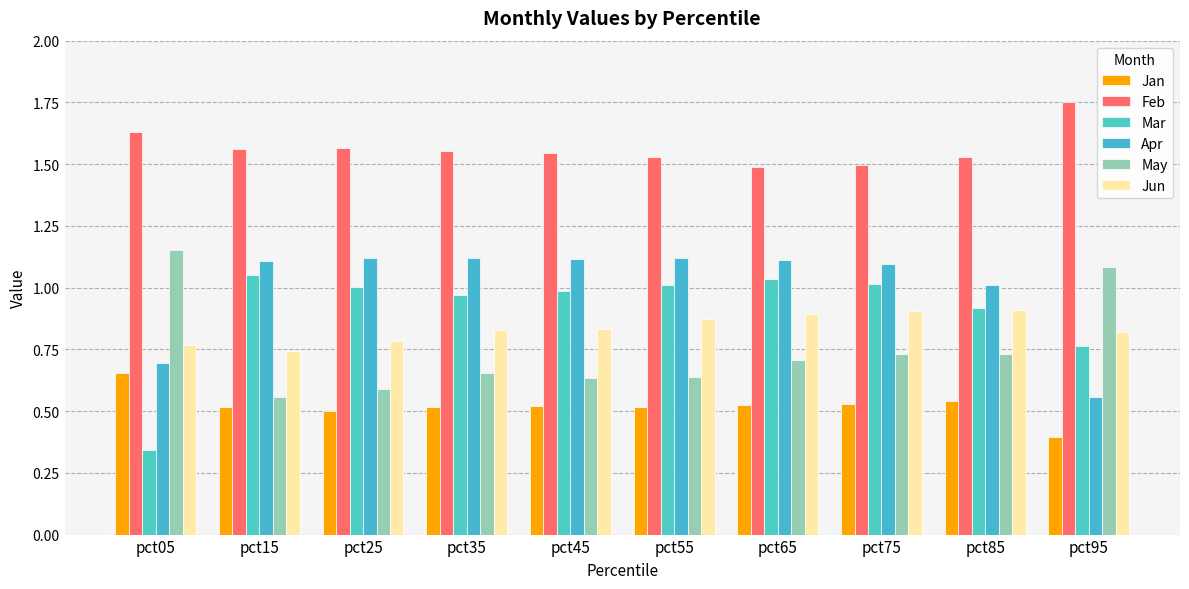

Which series has the widest spread of values?

Mar